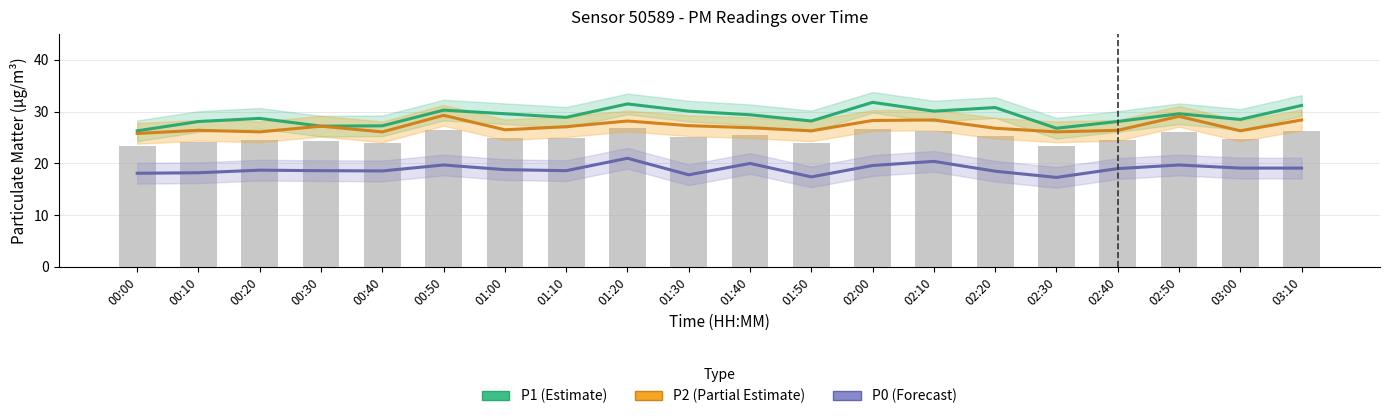

What position from the right is 01:50?

9